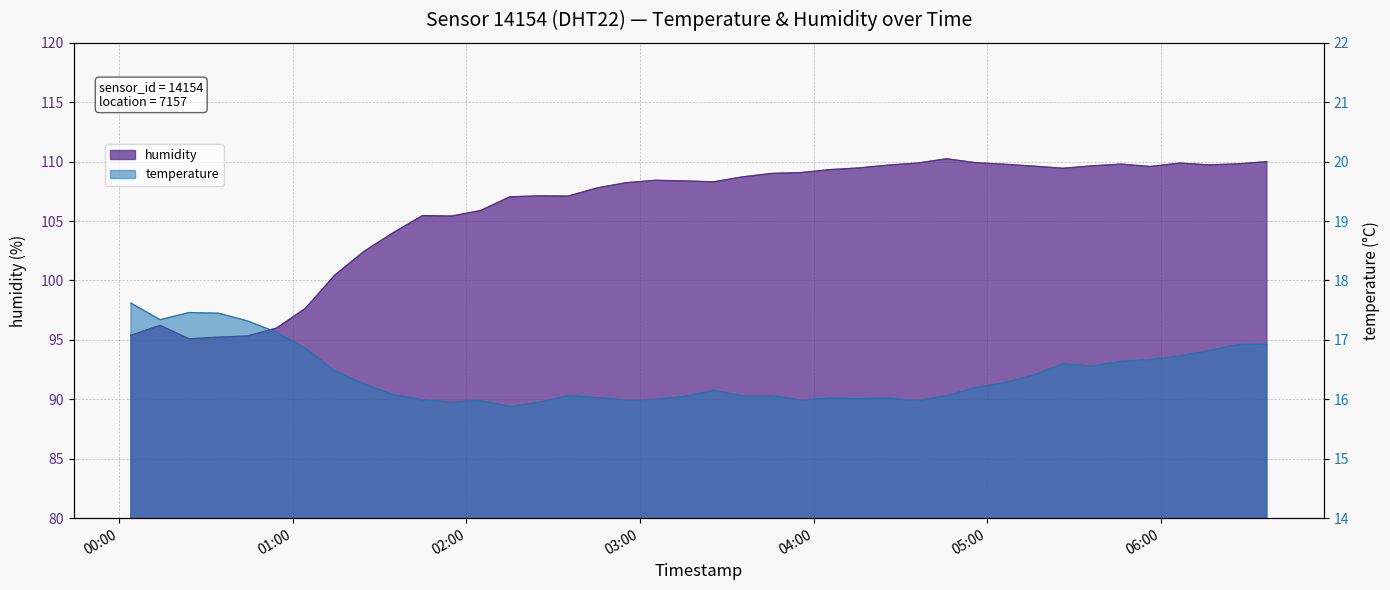

How many distinct data groups are displayed?

2